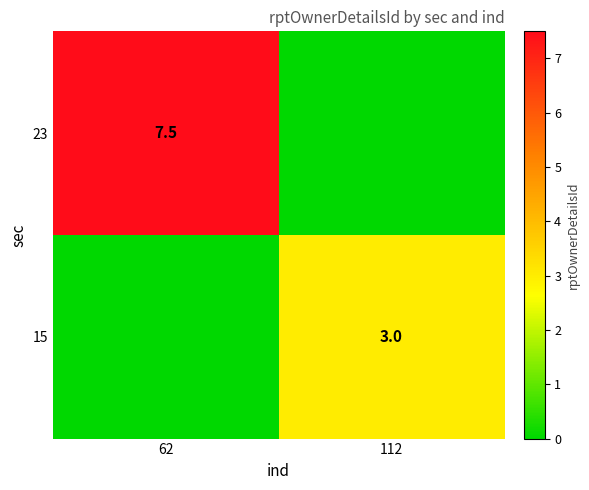

Is it true that 23 equals 2.8 at 62?

False